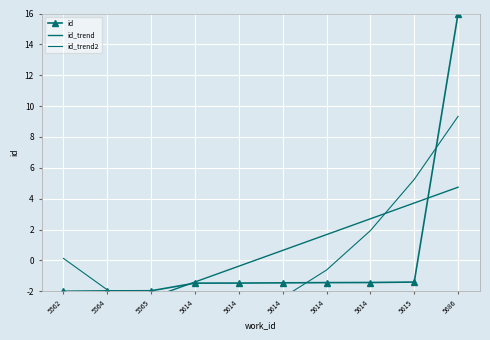

Which series has the largest range (max minus min)?

id